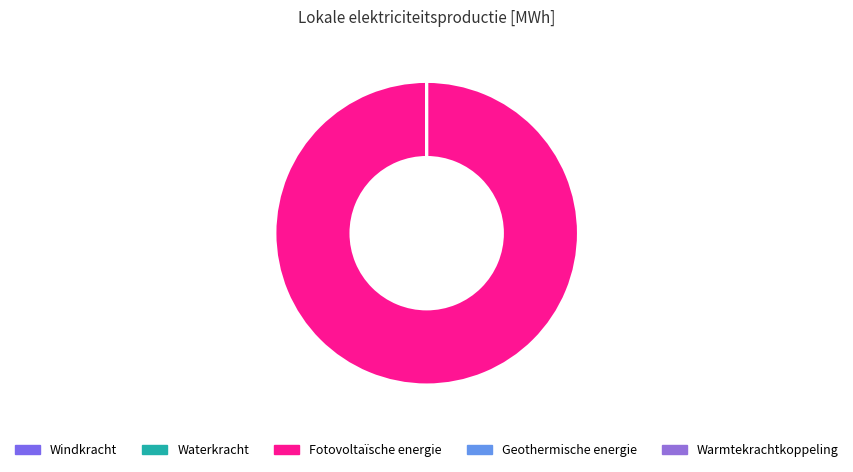

Rank the categories by value from lowest to highest.

Windkracht, Waterkracht, Geothermische energie, Warmtekrachtkoppeling, Fotovoltaïsche energie